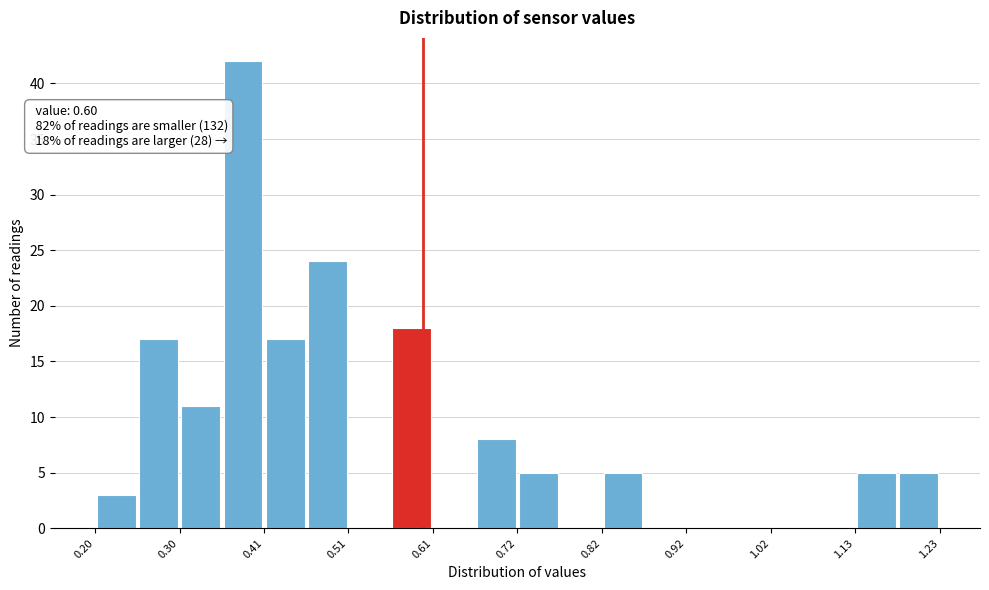

Around what value on the x-axis is the tallest bar? Give the approximate position of its centre, as read against the axis.

0.38